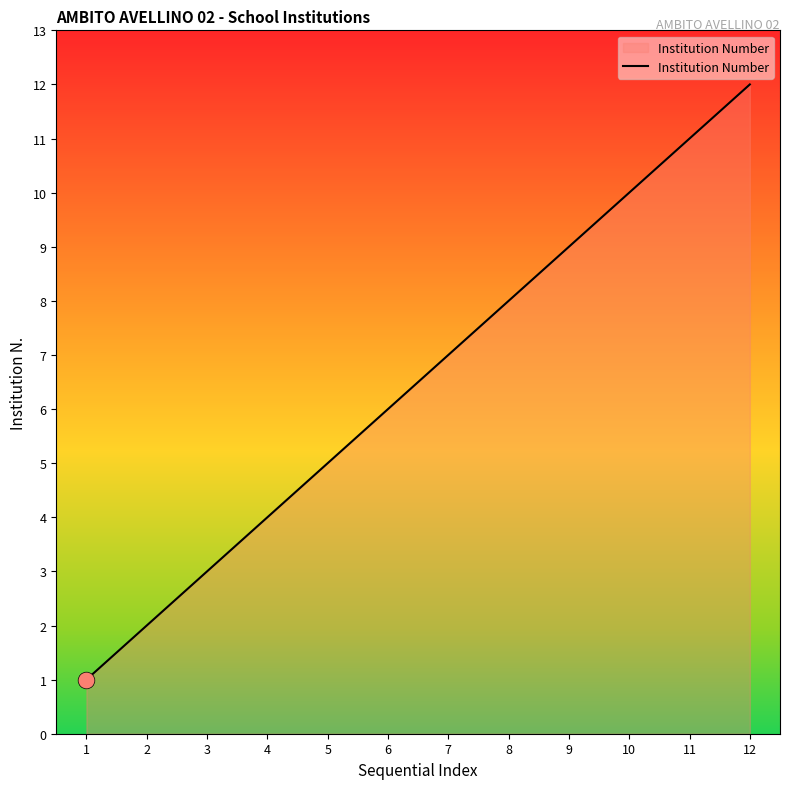

Reading left to right, transcribe all the data shown in this chart.

1	2	3	4	5	6	7	8	9	10	11	12